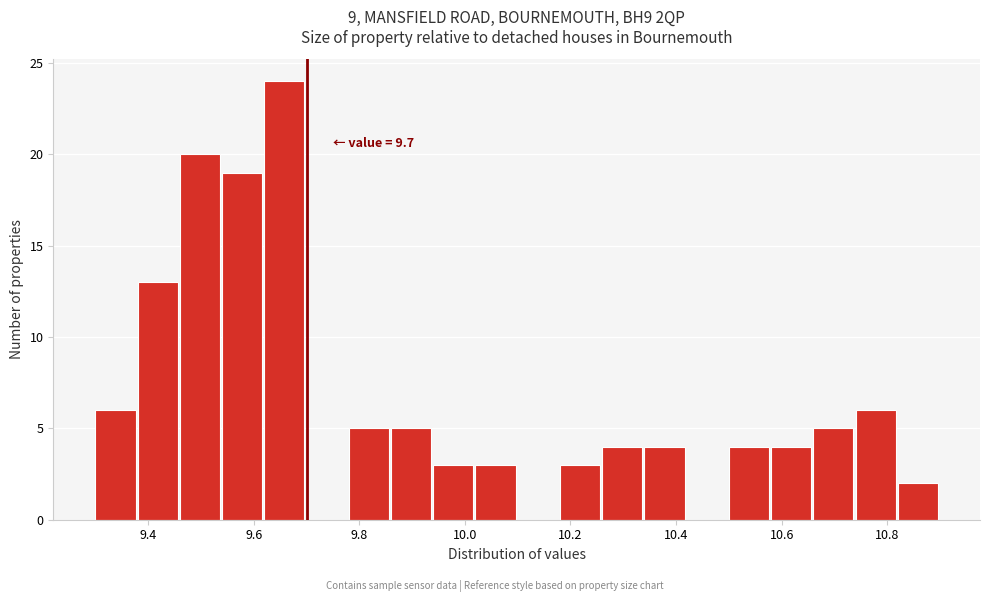

Over which range of the x-axis is the bar tallest?

9.62 to 9.70